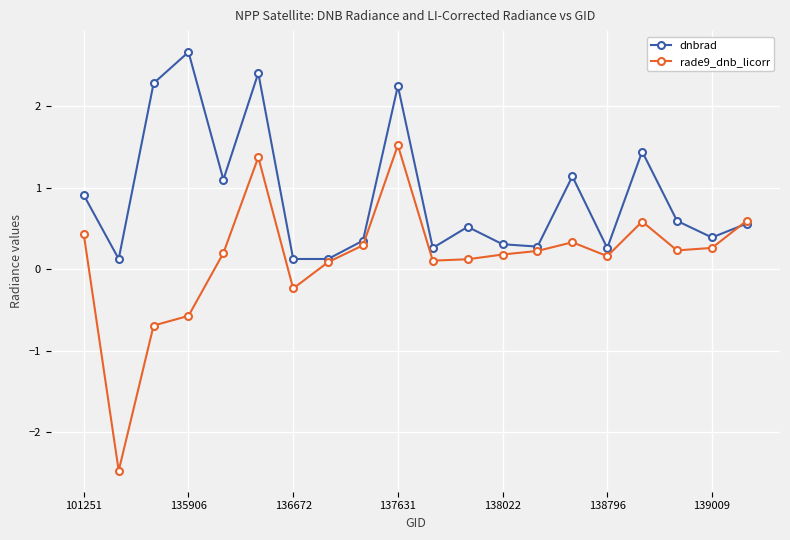

What is the highest value of the rade9_dnb_licorr series?

1.5